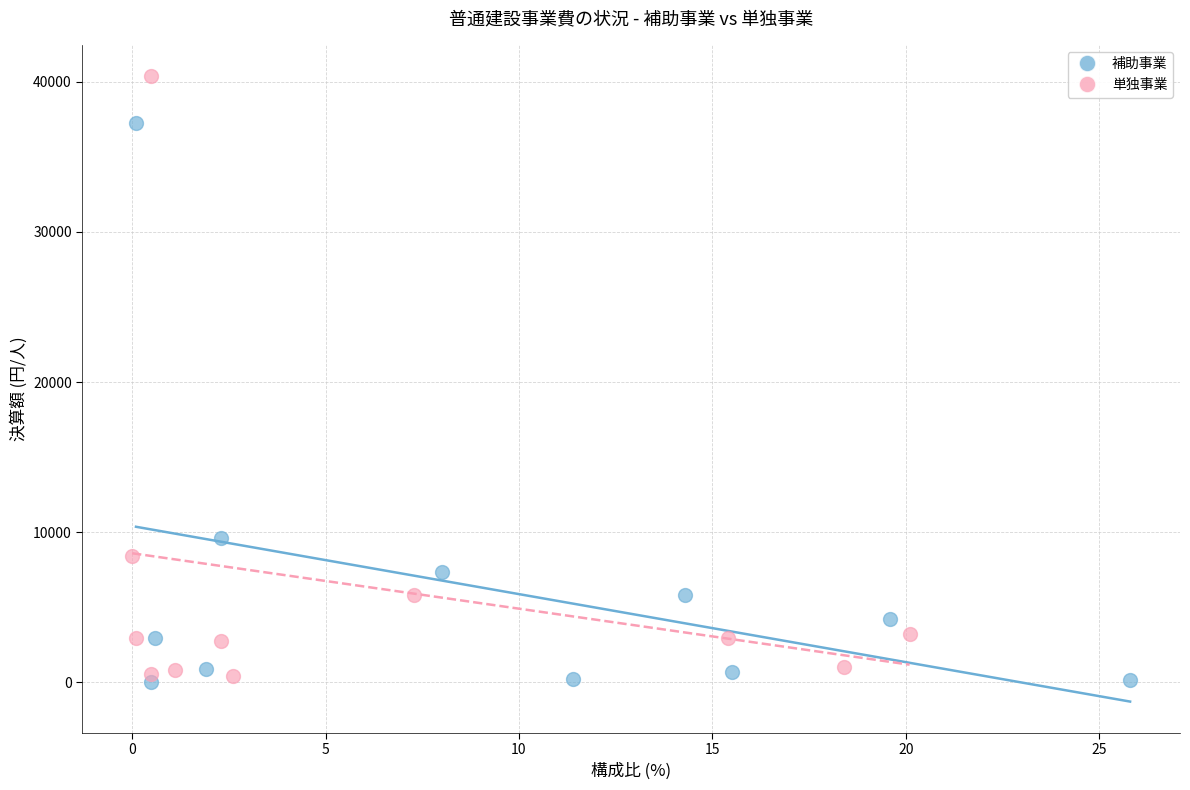

Which series reaches the maximum Y coordinate?

単独事業